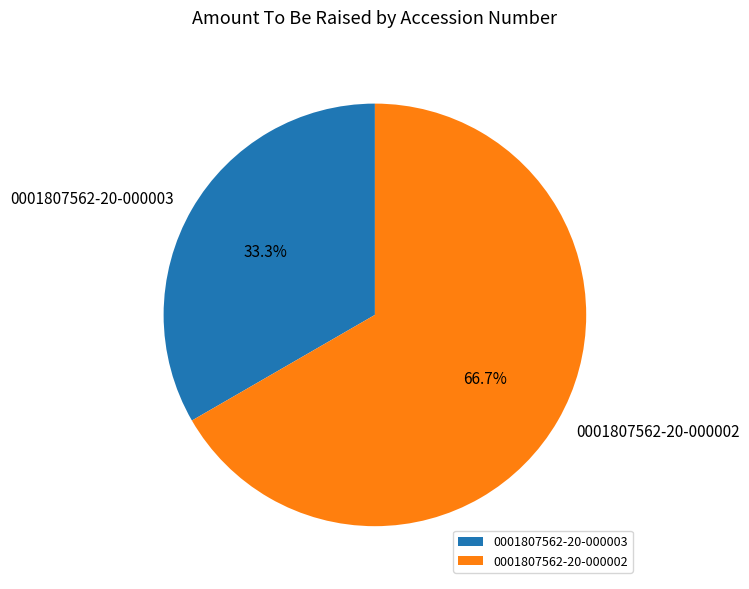

What percentage is the 0001807562-20-000003 slice, to the nearest percent?

33%